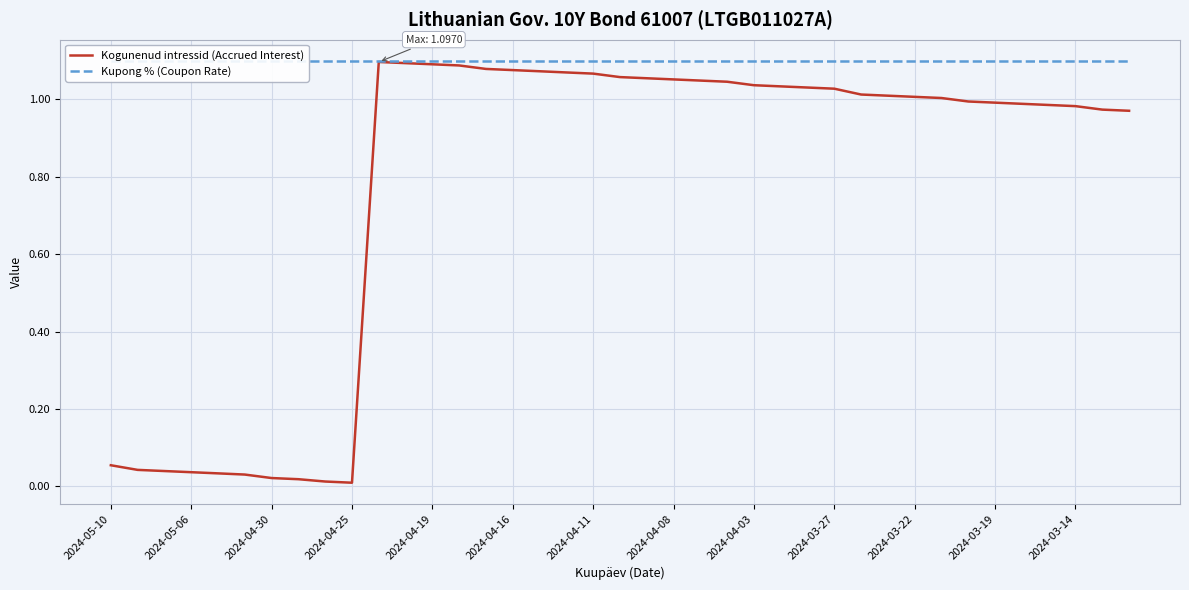

The value of Kogunenud intressid (Accrued Interest) at 2024-03-22 is 1.4. True or false?

False